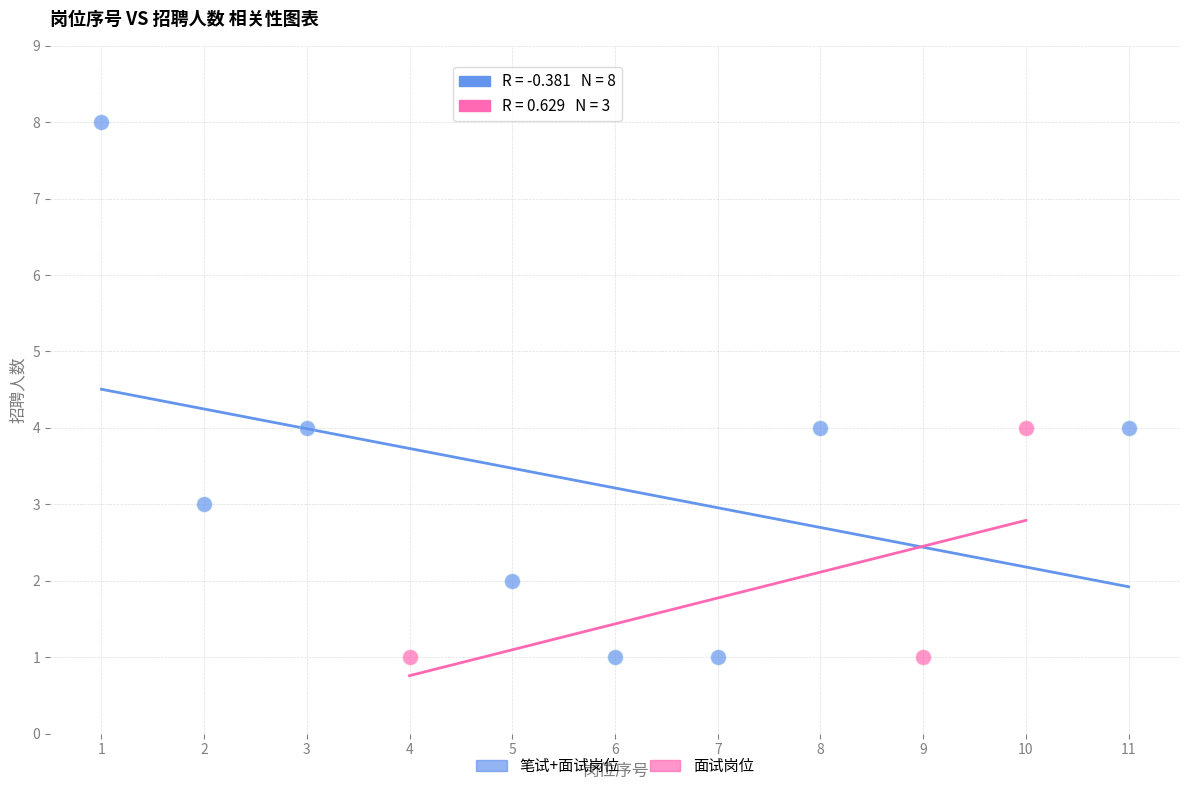

Which series has the widest spread of Y values?

笔试+面试岗位